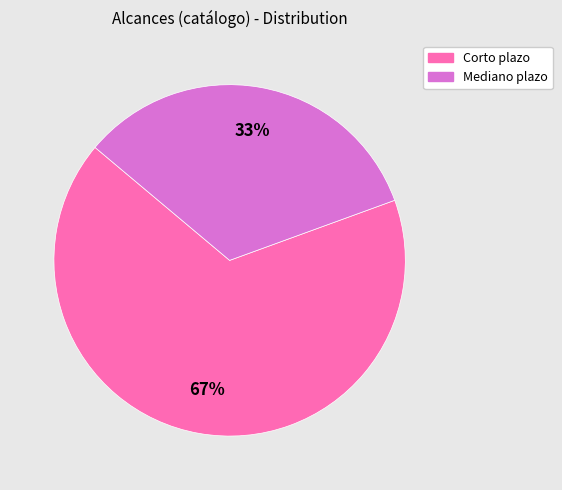

Rank the categories by value from lowest to highest.

Mediano plazo, Corto plazo